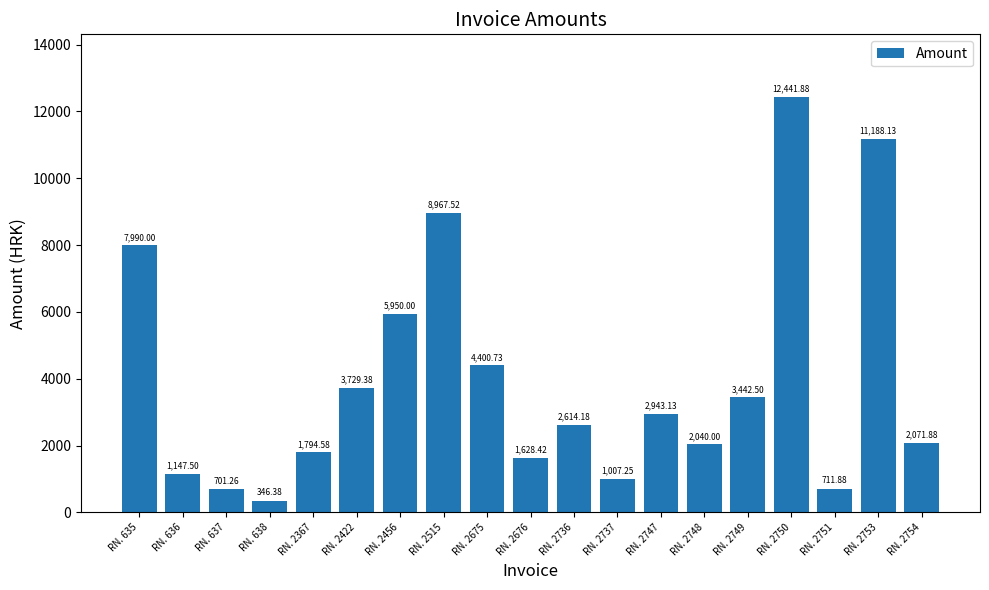

What is the difference between the maximum and minimum values?

12095.5